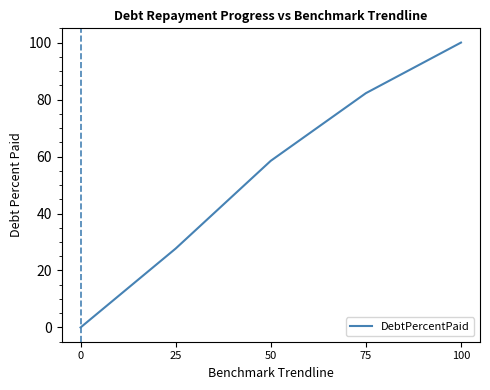

What is the greatest value displayed?

100.0